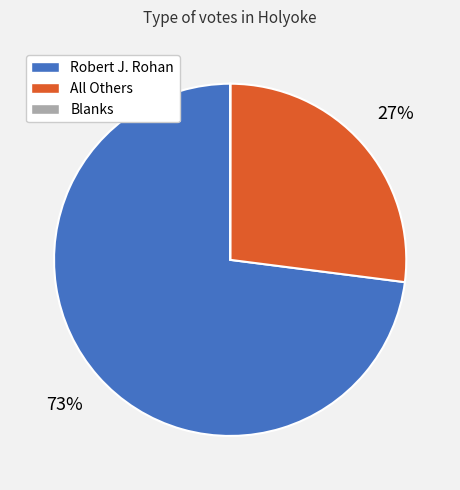

Approximately how many times larger is the value at All Others compared to Robert J. Rohan?

0.4